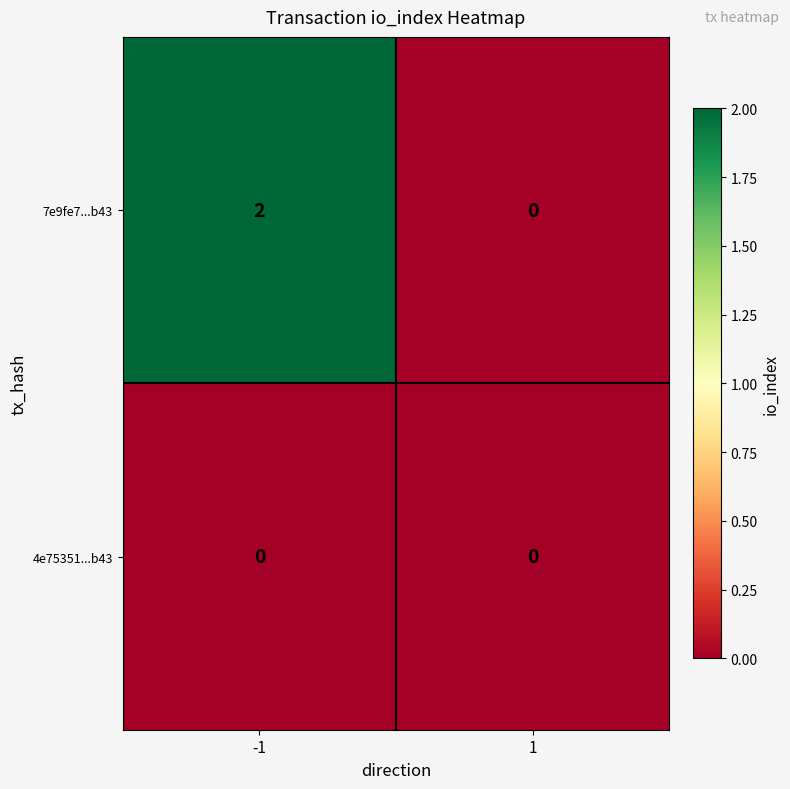

List the series in order of their peak value, highest first.

7e9fe7...b43, 4e75351...b43